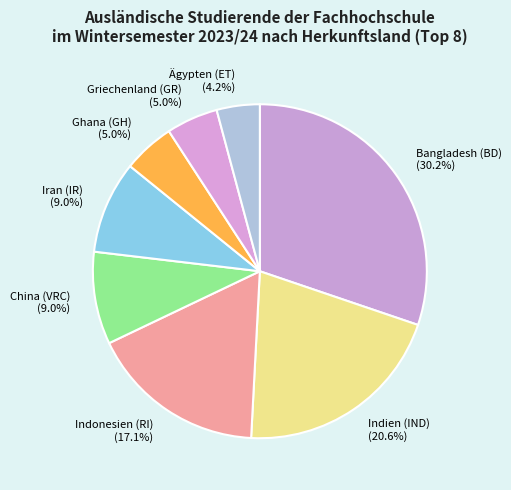

Approximately how many times larger is the value at Bangladesh (BD) (30.2%) compared to Ghana (GH) (5.0%)?

6.0